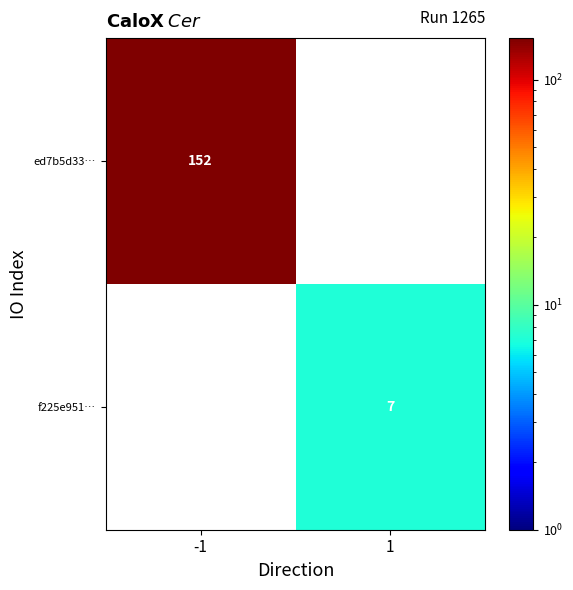

How many series are shown in this chart?

2